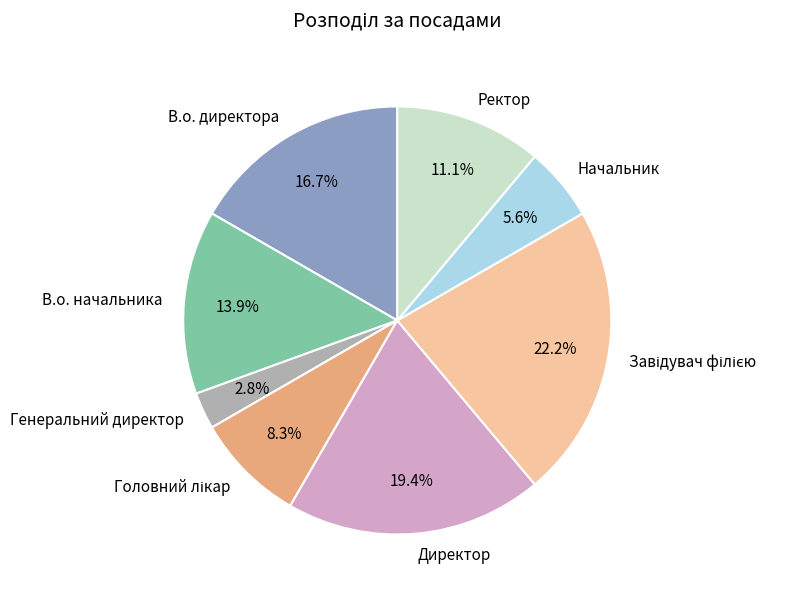

What portion of the pie excludes Ректор?

88.9%